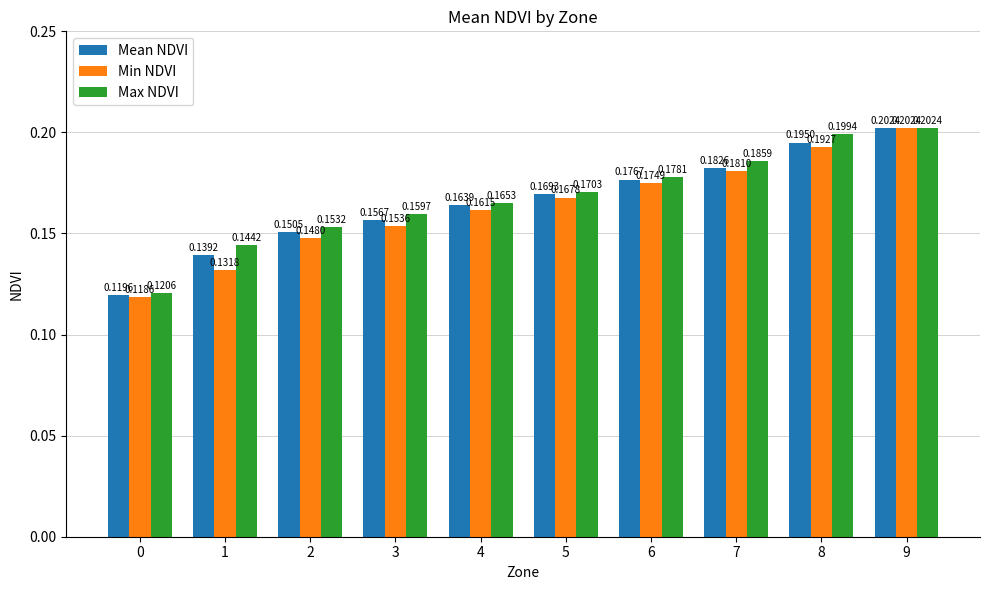

Between 2 and 3, which series saw the biggest shift?

Max NDVI